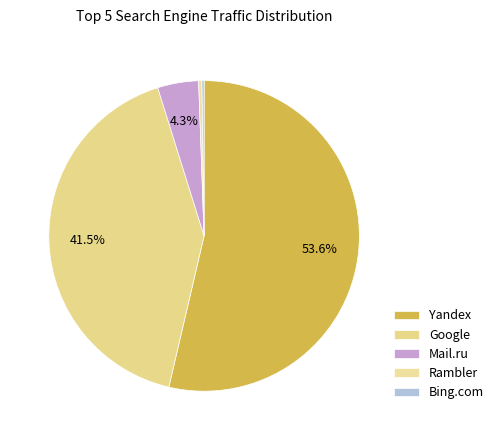

To the nearest percent, what is the difference between the Yandex and Bing.com slice percentages?

53%